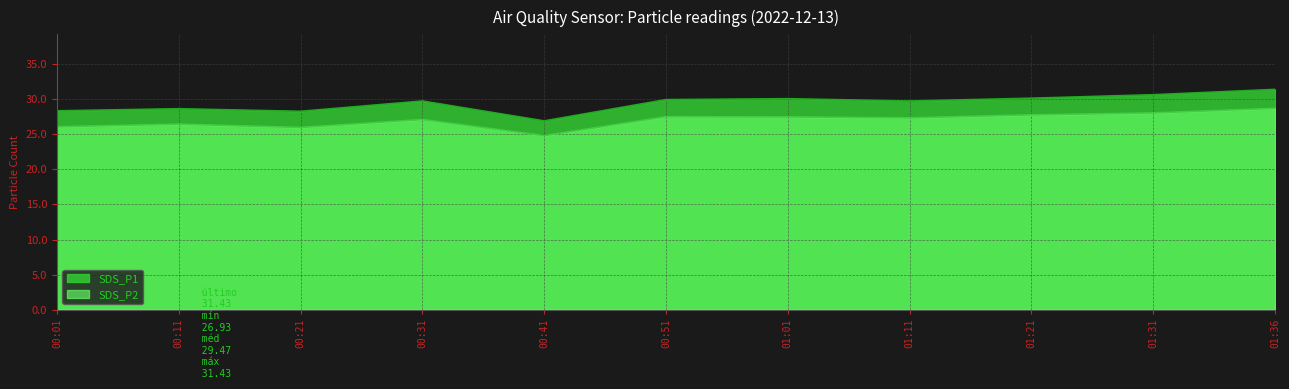

Reading right to left, what are all the values shown in this chart?

SDS_P1: 31.4	30.7	30.2	29.8	30.1	30.0	26.9	29.8	28.3	28.7	28.4
SDS_P2: 28.7	28.1	27.8	27.4	27.5	27.5	24.8	27.1	26.0	26.5	26.1